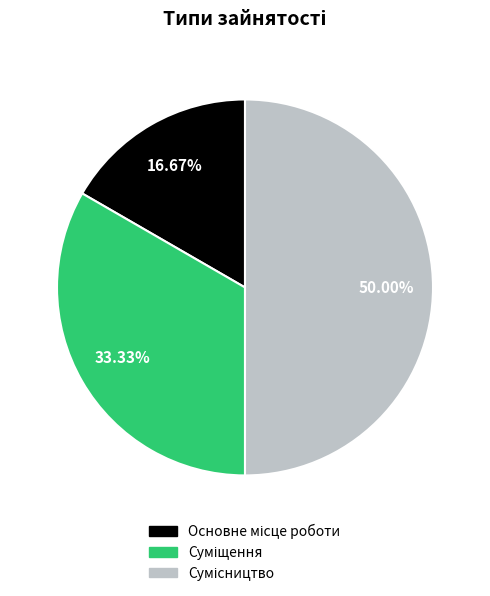

How many segments does this pie chart have?

3